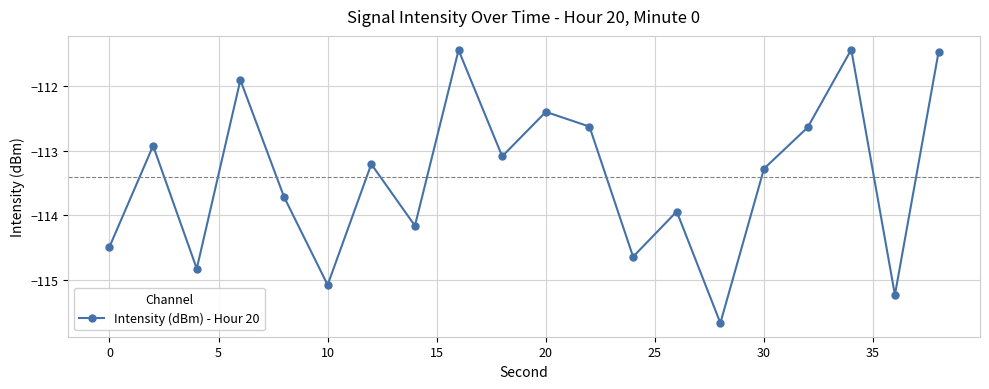

How many points are lower than both their immediate neighbors (excluding endpoints)?

7